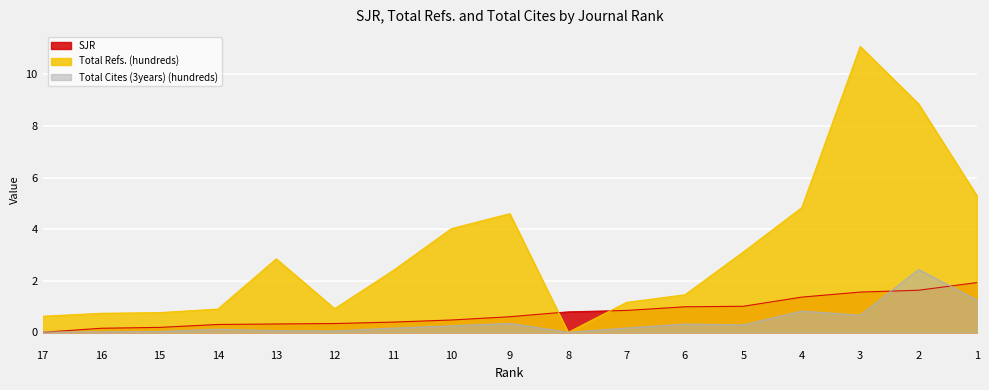

How many categories are shown in the chart?

17